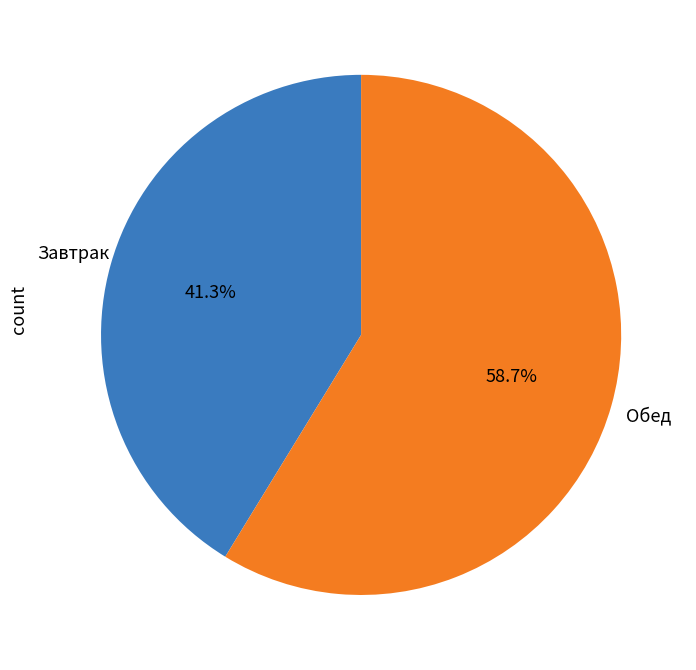

How many segments does this pie chart have?

2